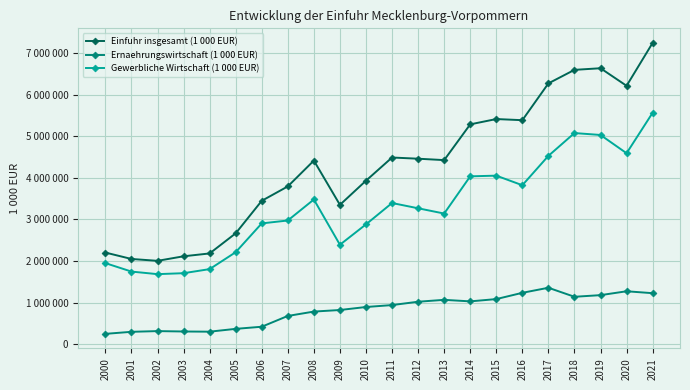

Is this an area chart (filled region under the line)?

No